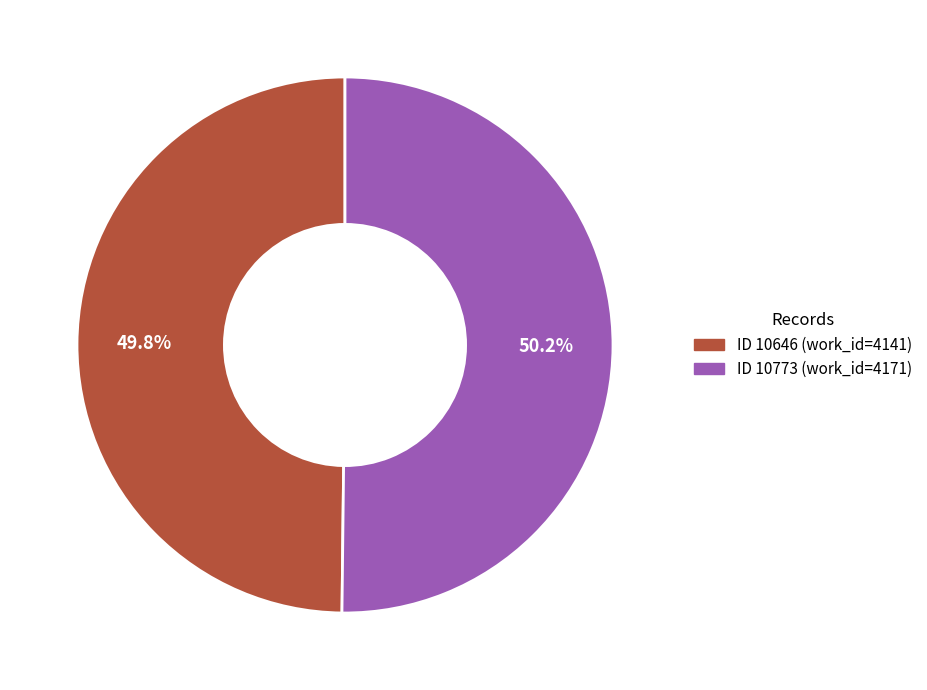

Does any single category account for the majority?

Yes